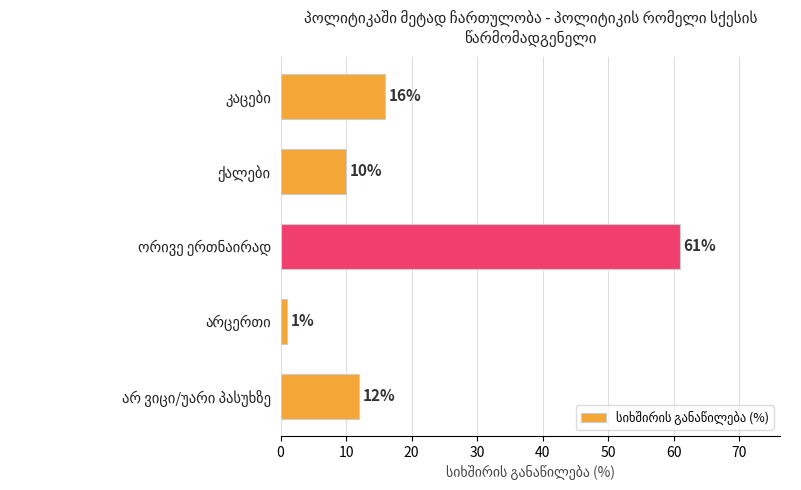

What is the maximum value shown in the chart?

61